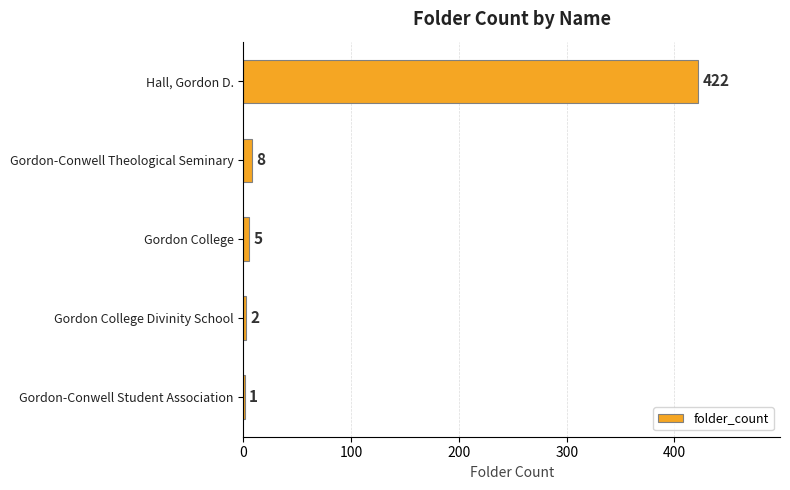

How many categories are shown in the chart?

5